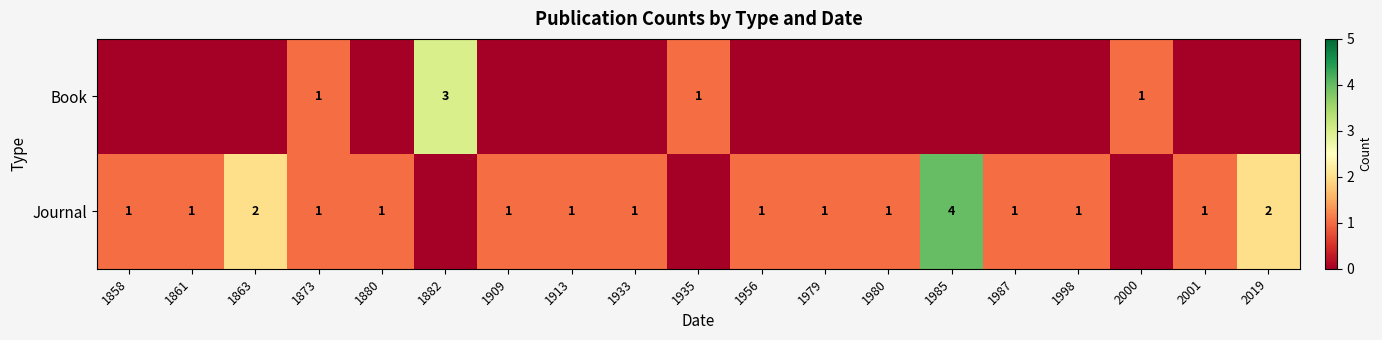

Is it true that Book equals 1 at 1873?

True